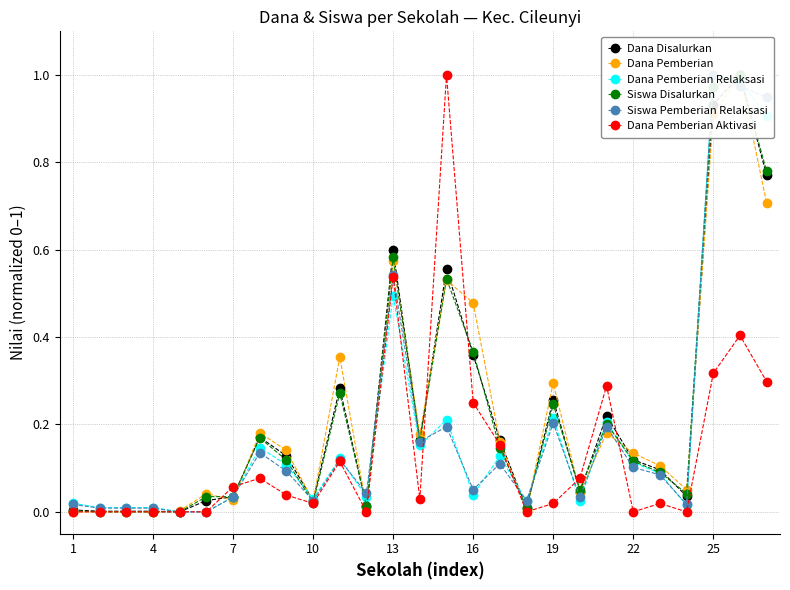

True or false: Dana Pemberian Aktivasi has more than 0 points higher than both neighbors.

True